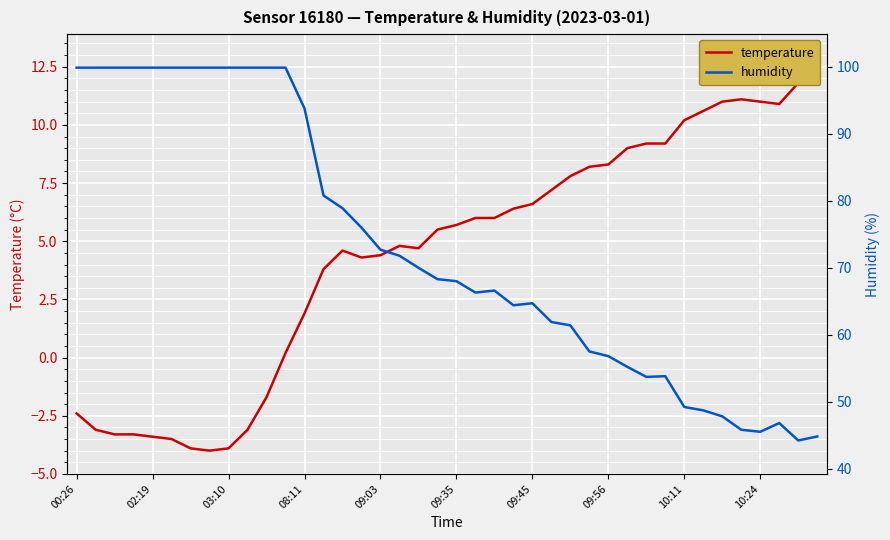

What are all the series names shown in the legend?

temperature, humidity